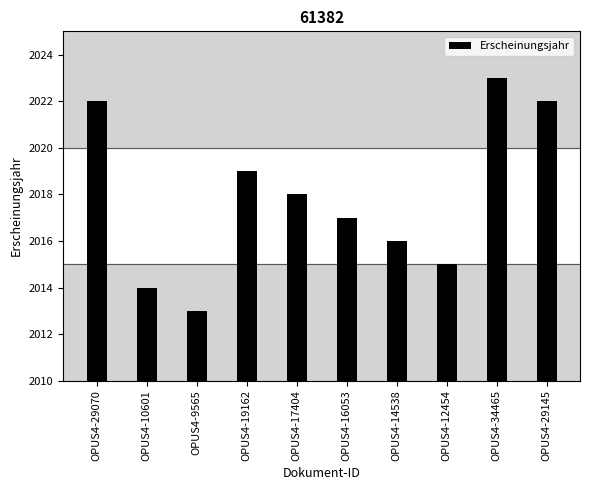

What is the label of the 1st bar from the right?

OPUS4-29145